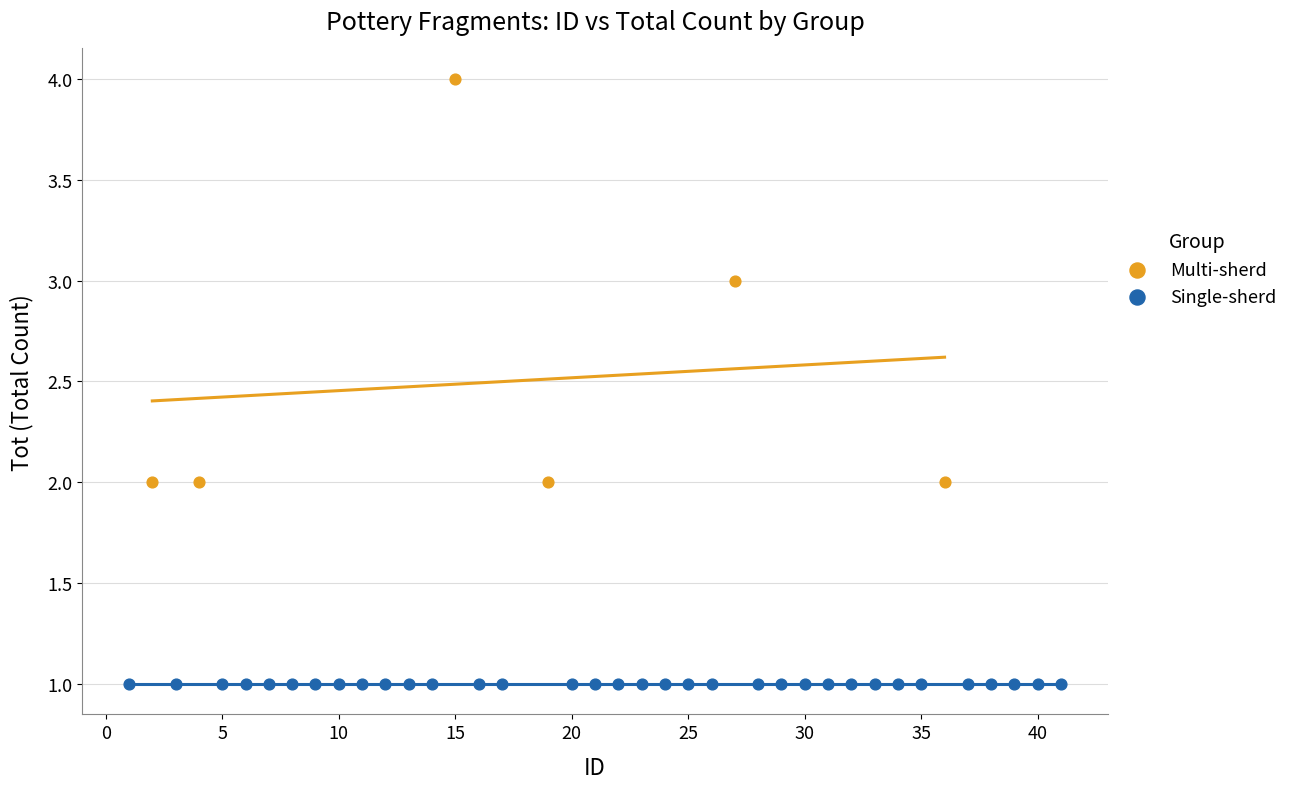

Which series reaches the minimum Y coordinate?

Single-sherd